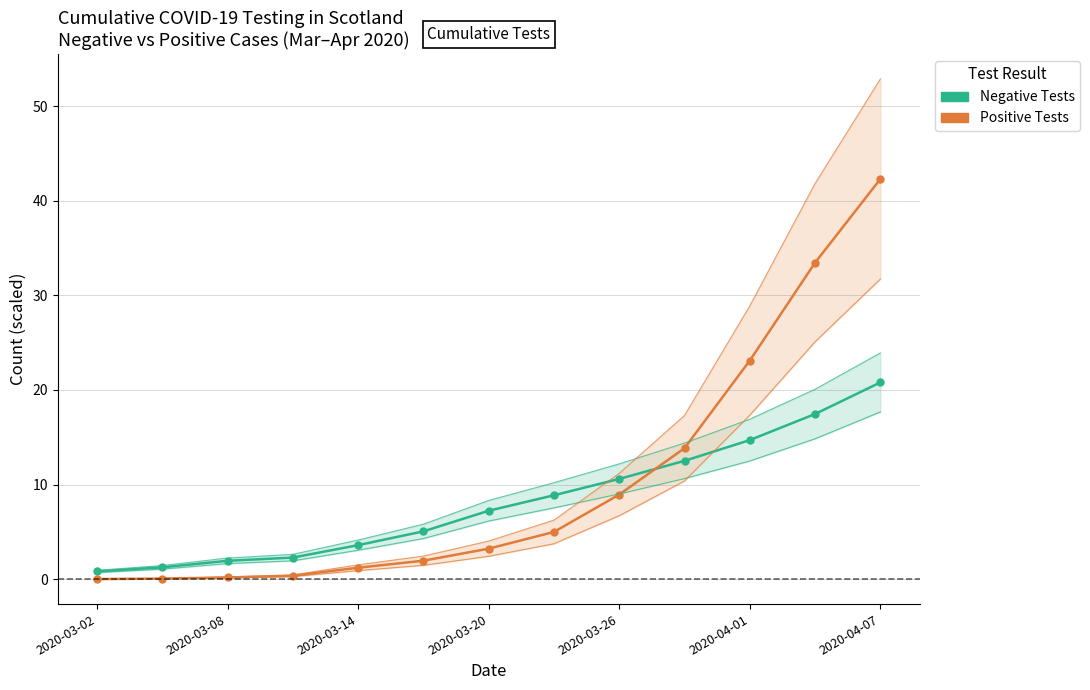

Is the value of Negative Tests (thousands) at 2020-03-08 greater than the value of Positive Tests (hundreds) at 11?

No